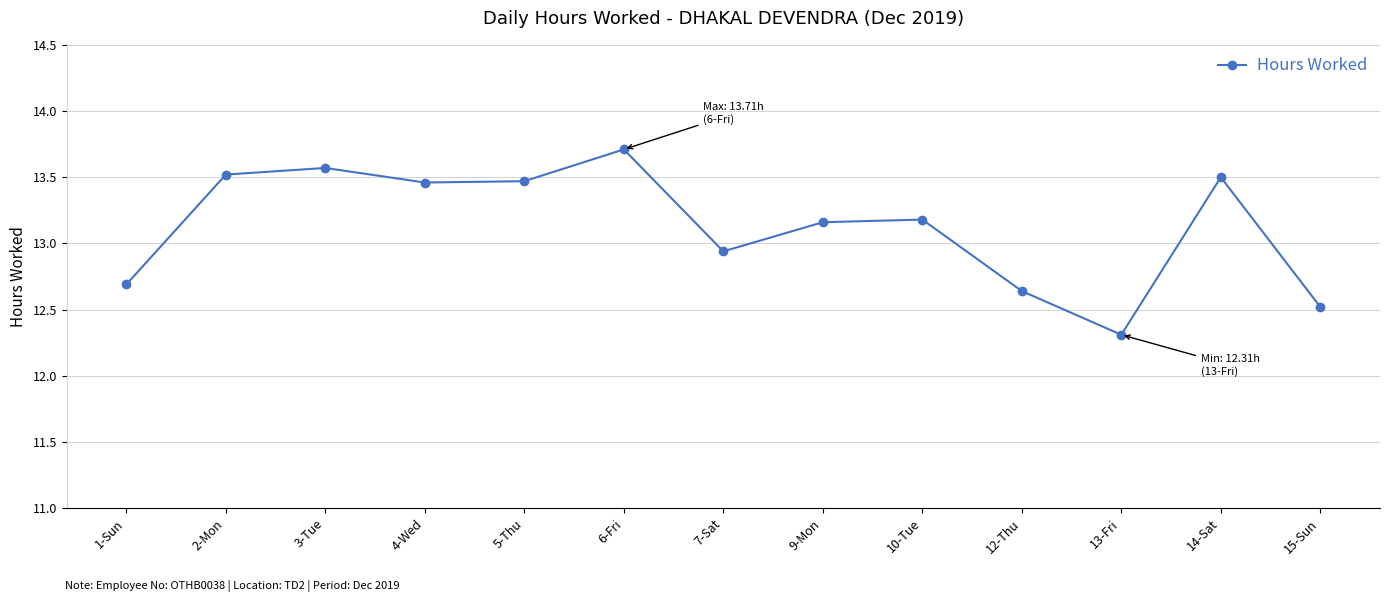

The chart shows a value of 13.2 at 9-Mon. True or false?

True